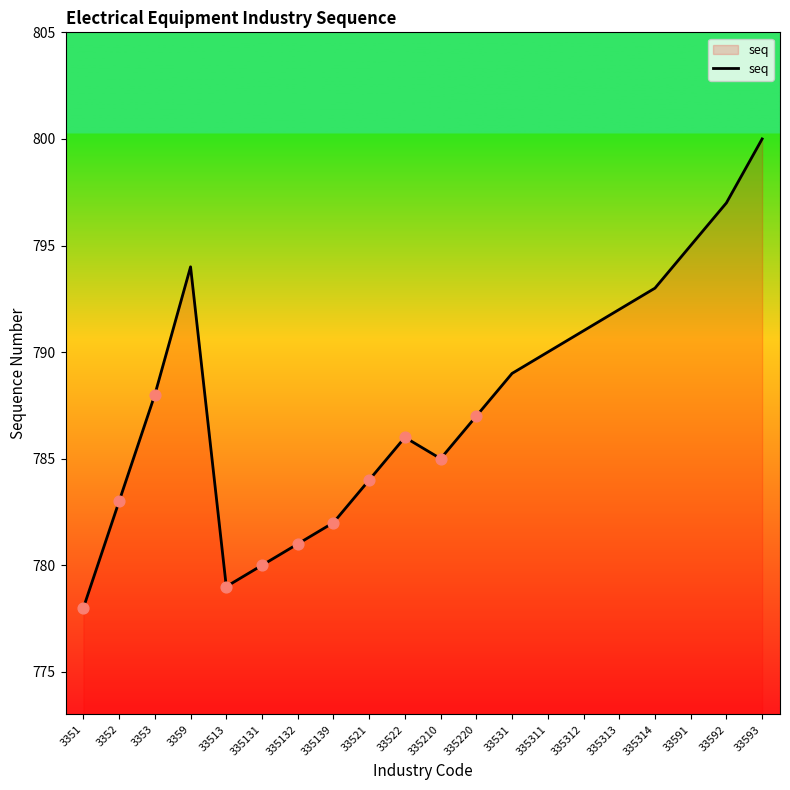

Approximately how many times larger is the value at 33591 compared to 335220?

1.0